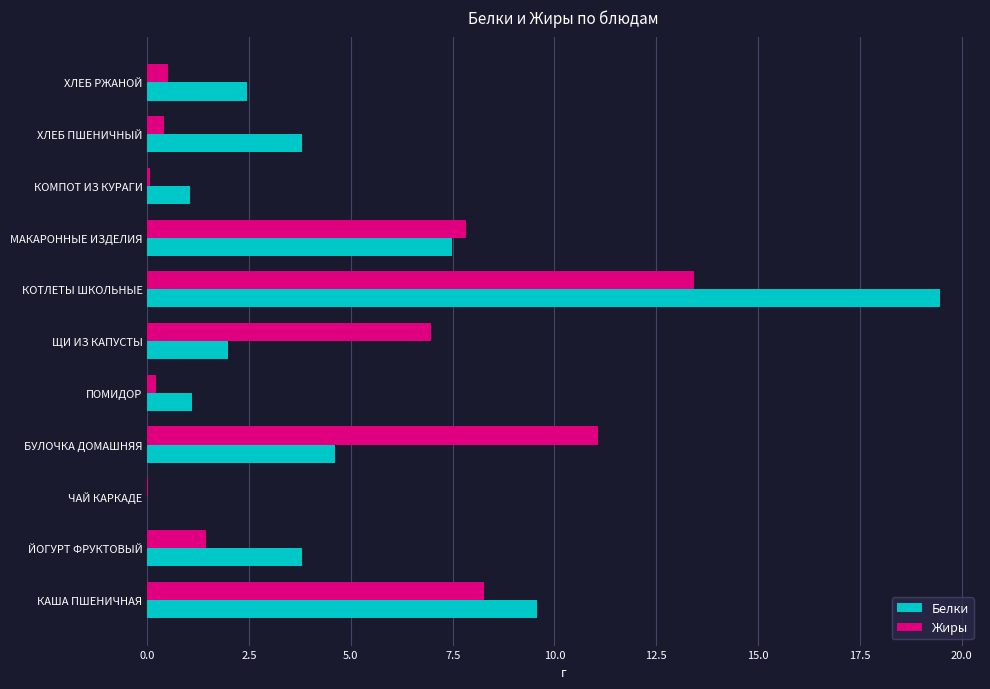

Is the value of Белки at КОМПОТ ИЗ КУРАГИ greater than the value of Жиры at КОМПОТ ИЗ КУРАГИ?

Yes